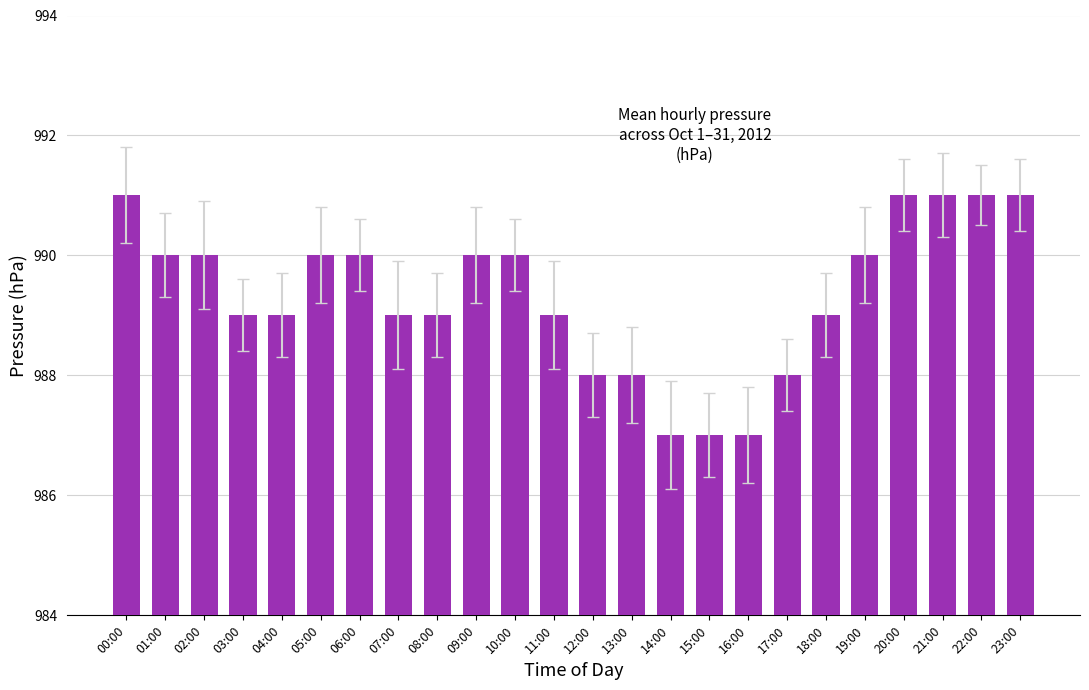

How many bars are there in total?

24